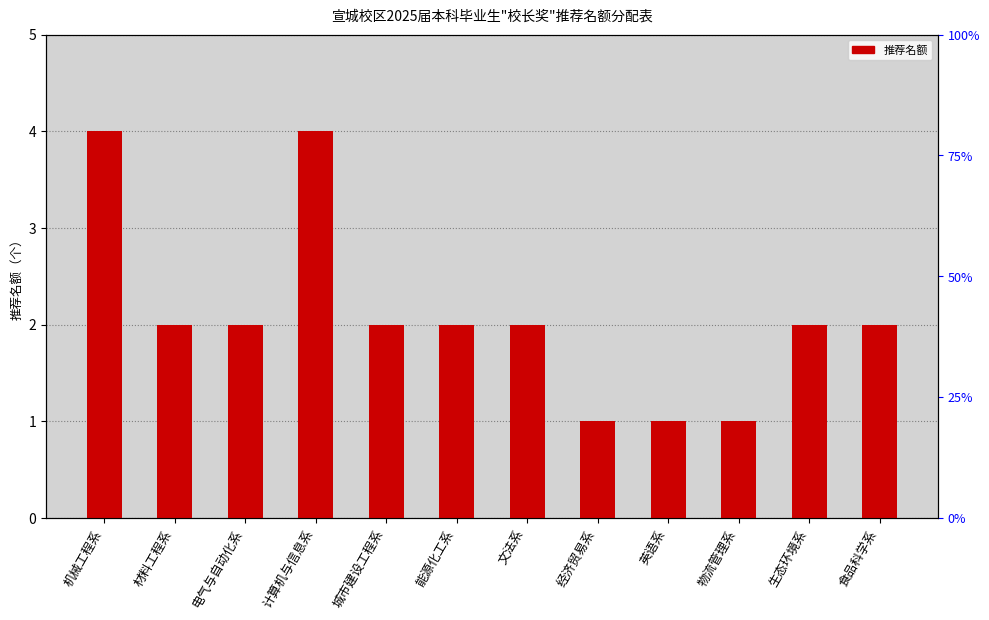

Rank the categories by value from lowest to highest.

经济贸易系, 英语系, 物流管理系, 材料工程系, 电气与自动化系, 城市建设工程系, 能源化工系, 文法系, 生态环境系, 食品科学系, 机械工程系, 计算机与信息系